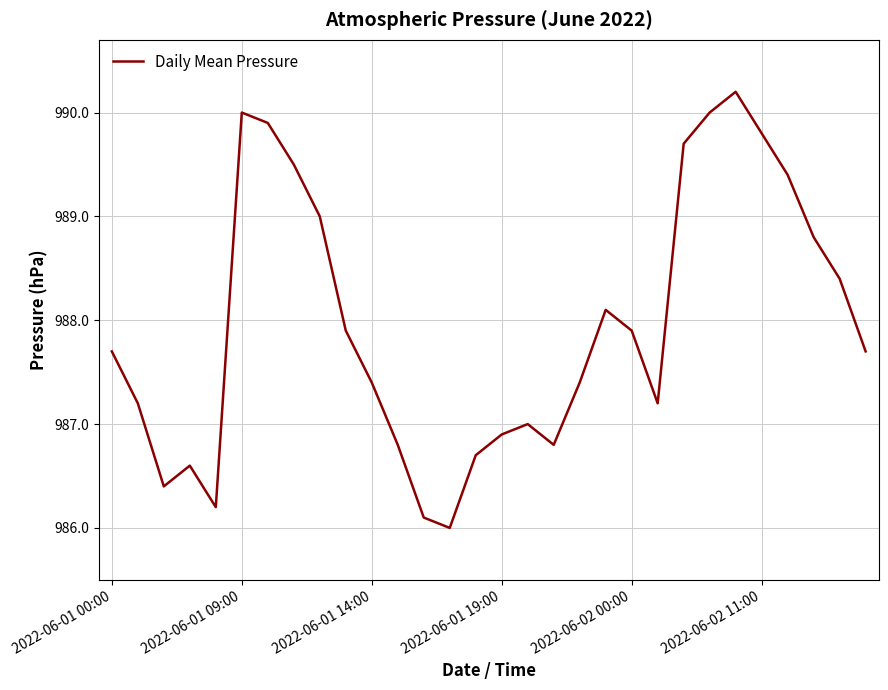

What is the smallest value displayed?

986.0